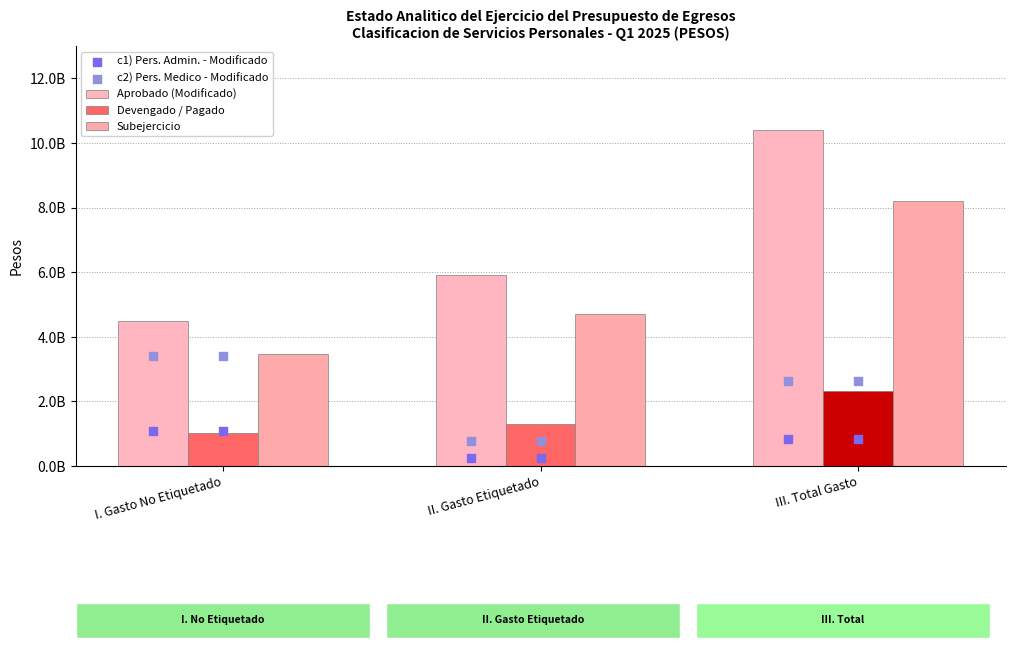

At which category is the sum across all series the highest?

III. Total Gasto